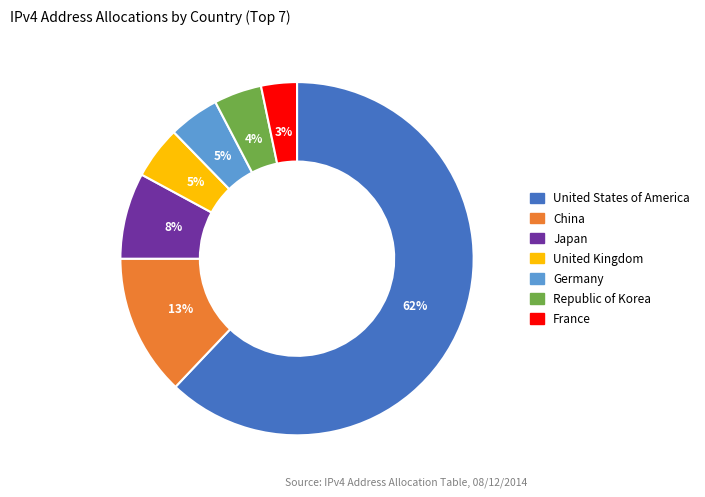

To the nearest percent, what percentage of the pie is United States of America?

62%